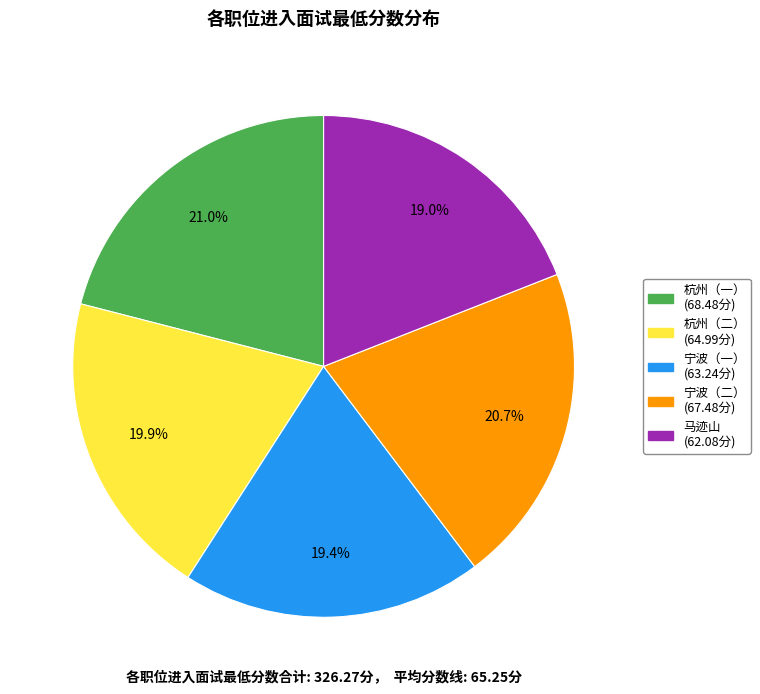

Is there any slice that represents more than half of the pie?

No